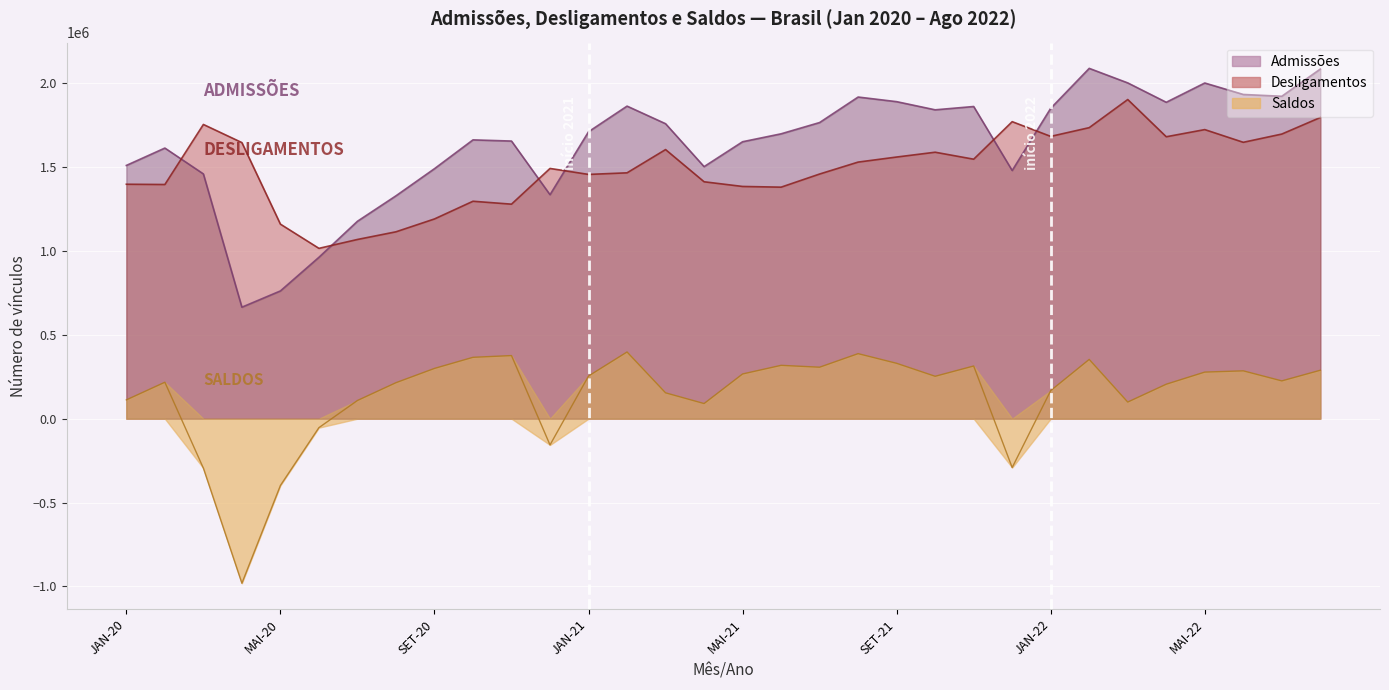

How many values in the Desligamentos series are below 1530072?

16